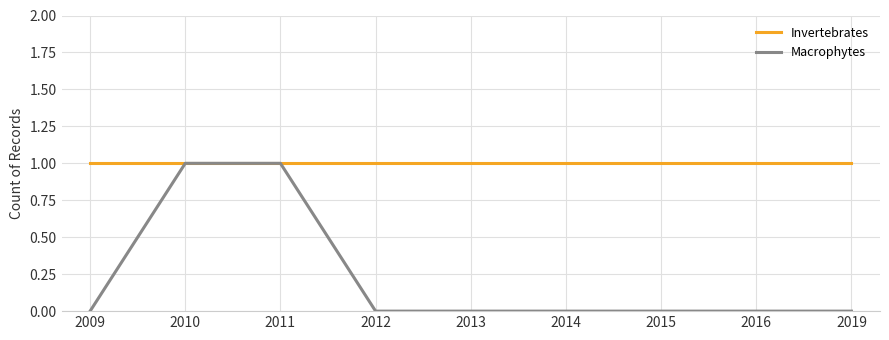

How many series are shown in this chart?

2